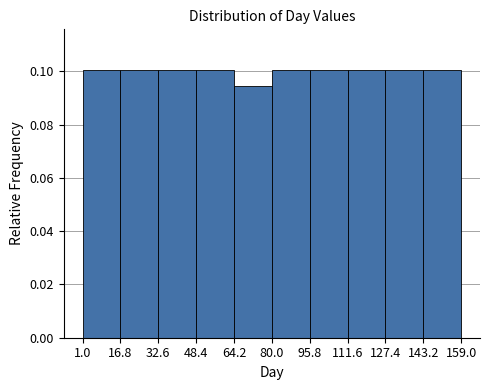

Reading left to right, list every bar in this chart as the range it spans on the x-axis followed by its height. The values are not printed on the chart, so give them approximately, as read against the axis.

1.0 to 16.8: 0.100
16.8 to 32.6: 0.100
32.6 to 48.4: 0.100
48.4 to 64.2: 0.100
64.2 to 80.0: 0.094
80.0 to 95.8: 0.100
95.8 to 111.6: 0.100
111.6 to 127.4: 0.100
127.4 to 143.2: 0.100
143.2 to 159.0: 0.100